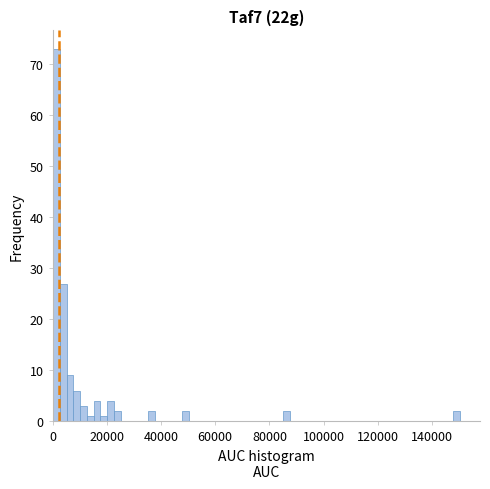

Read against the x-axis, roughly where is the centre of the tallest bar?

2000